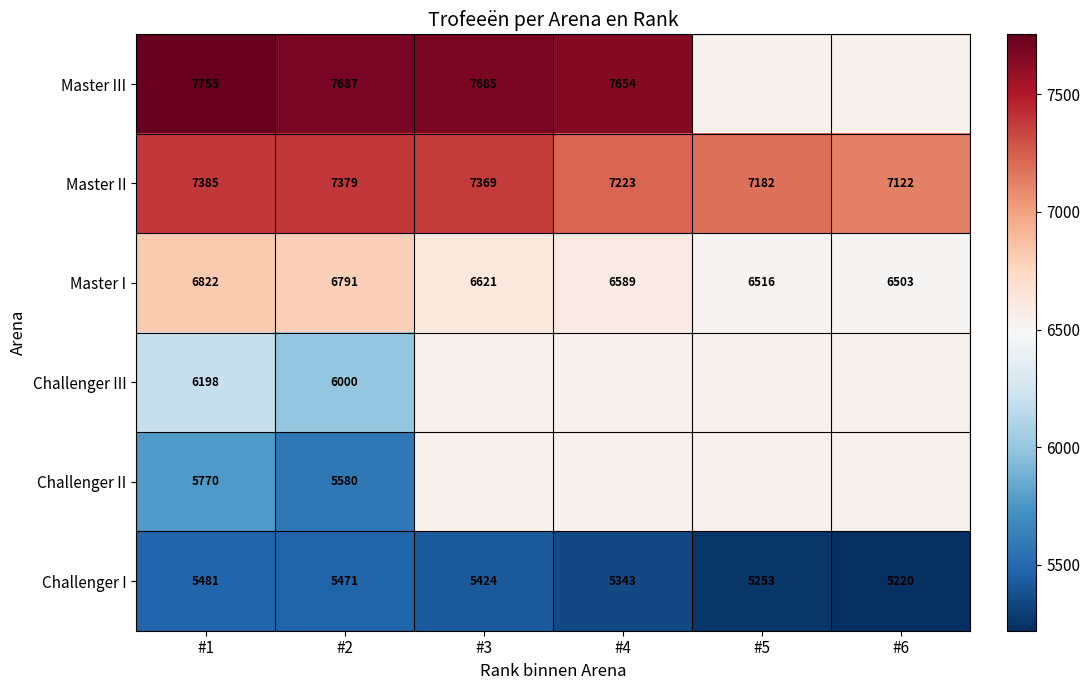

How many series are shown in this chart?

6